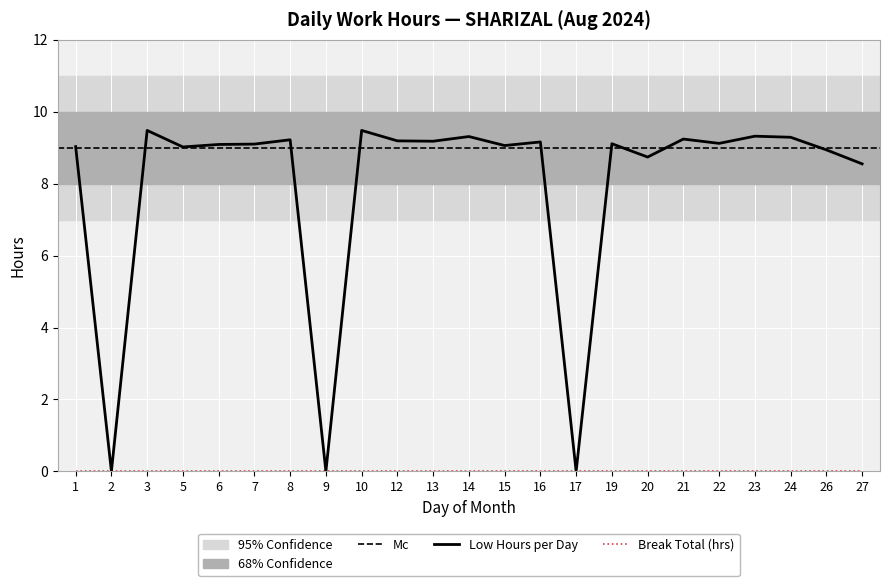

True or false: Low Hours per Day has a value of 14.2 at 21.

False